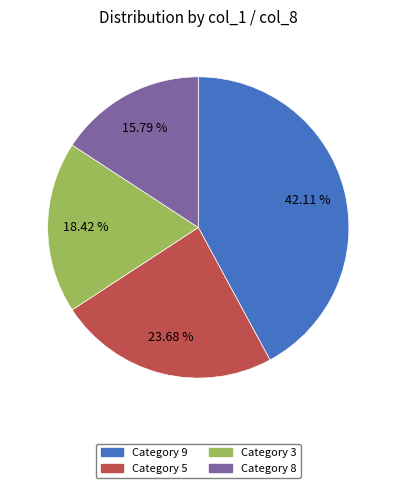

Is there any slice that represents more than half of the pie?

No